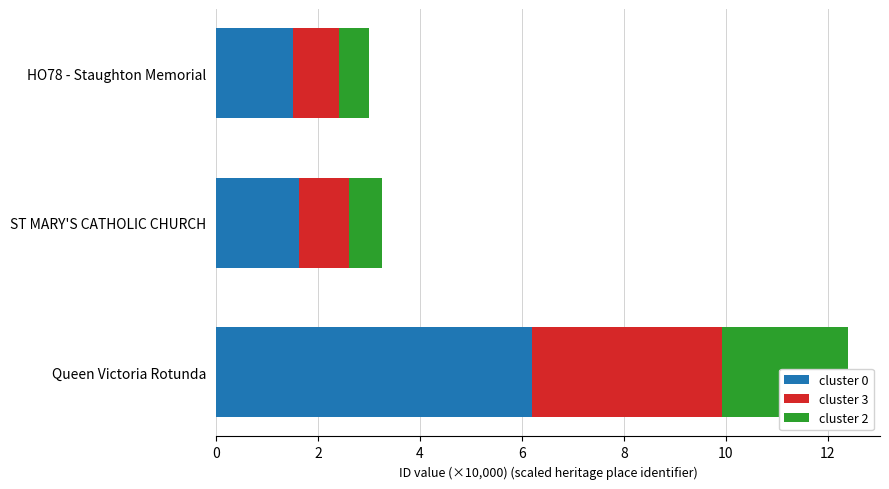

What value does the cluster 2 series have at HO78 - Staughton Memorial?

0.6